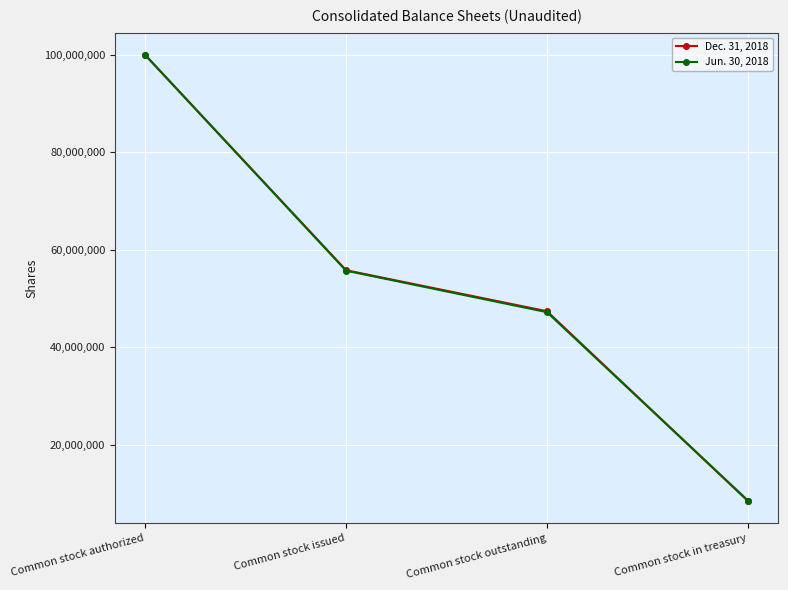

How many distinct data groups are displayed?

2